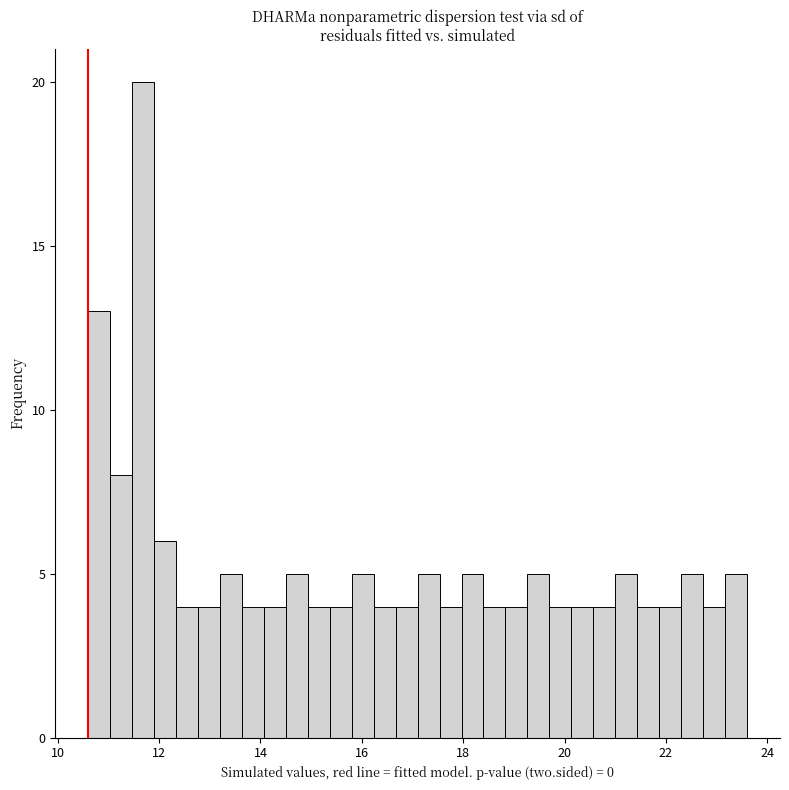

Around what value on the x-axis is the tallest bar? Give the approximate position of its centre, as read against the axis.

11.6